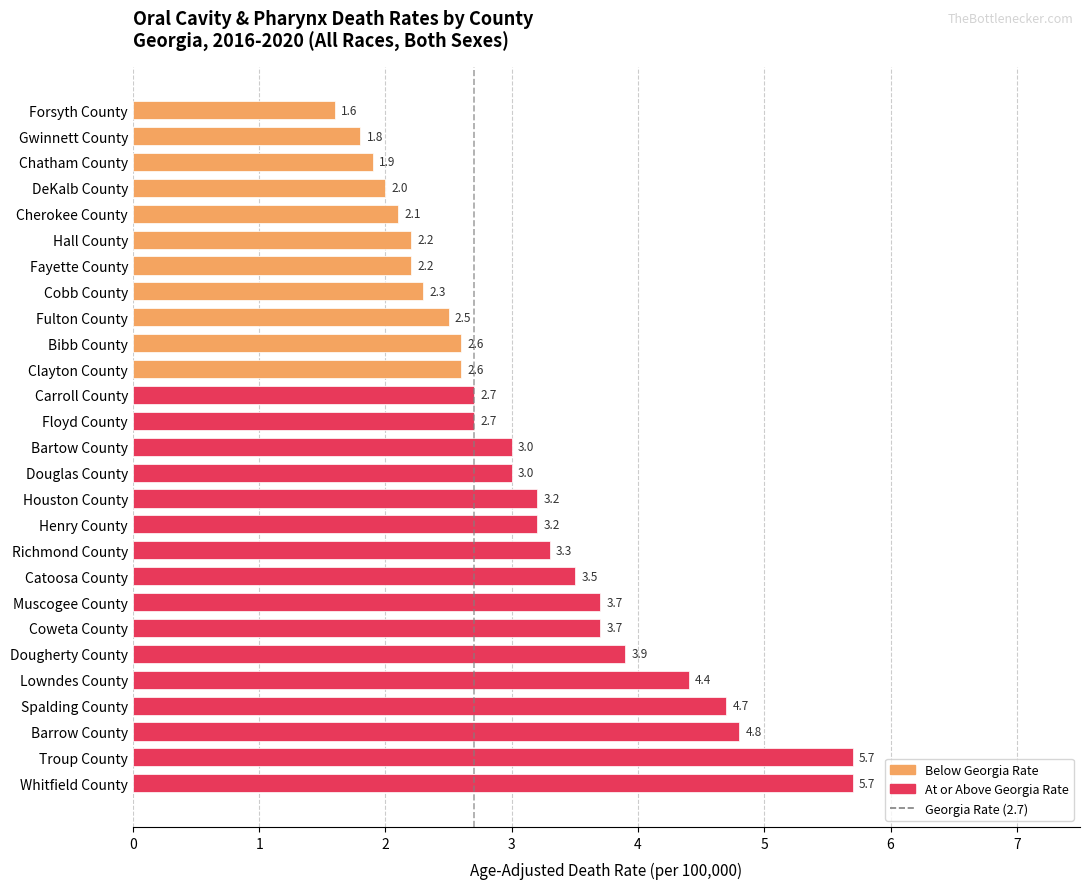

What is the maximum value shown in the chart?

5.7